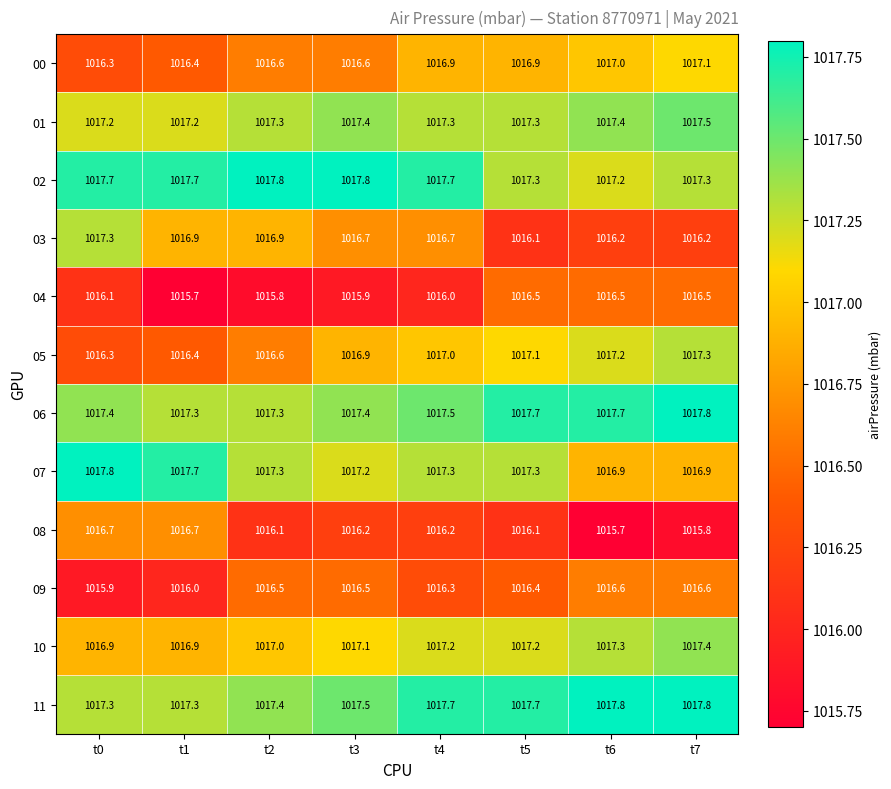

What is the greatest value displayed?

1017.8